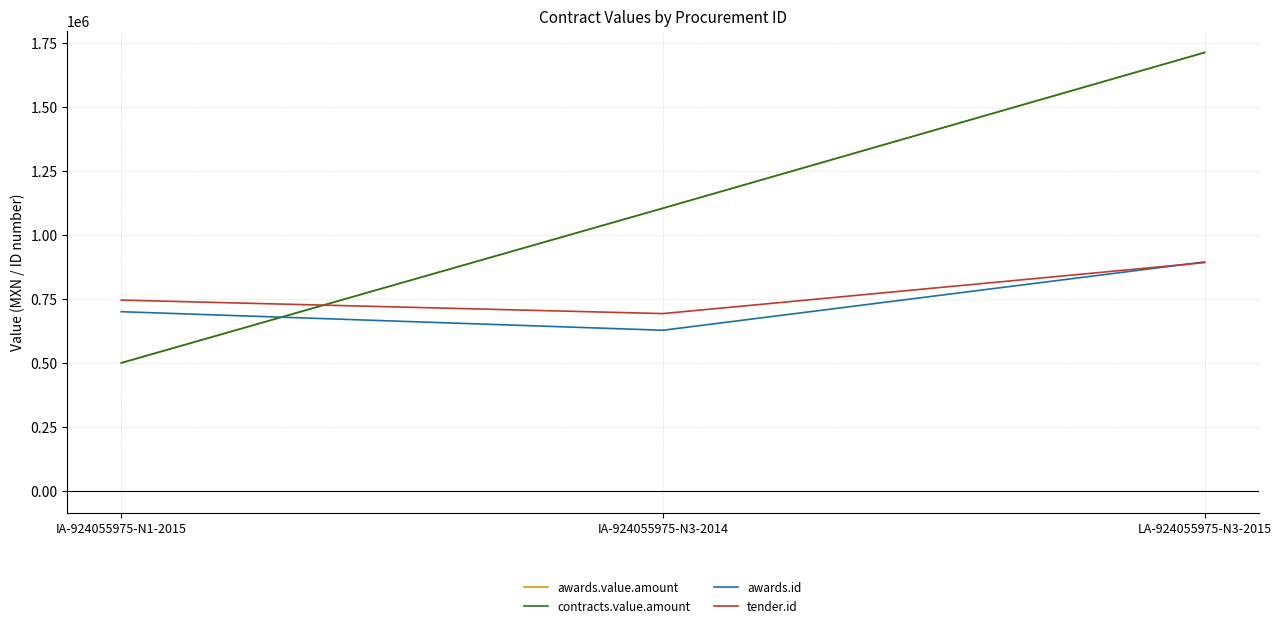

At which label does tender.id reach its peak?

LA-924055975-N3-2015